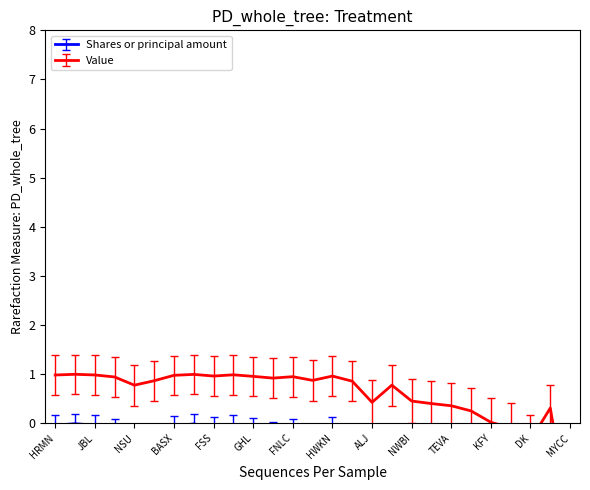

At which category does the data reach its first local valley?

NSU